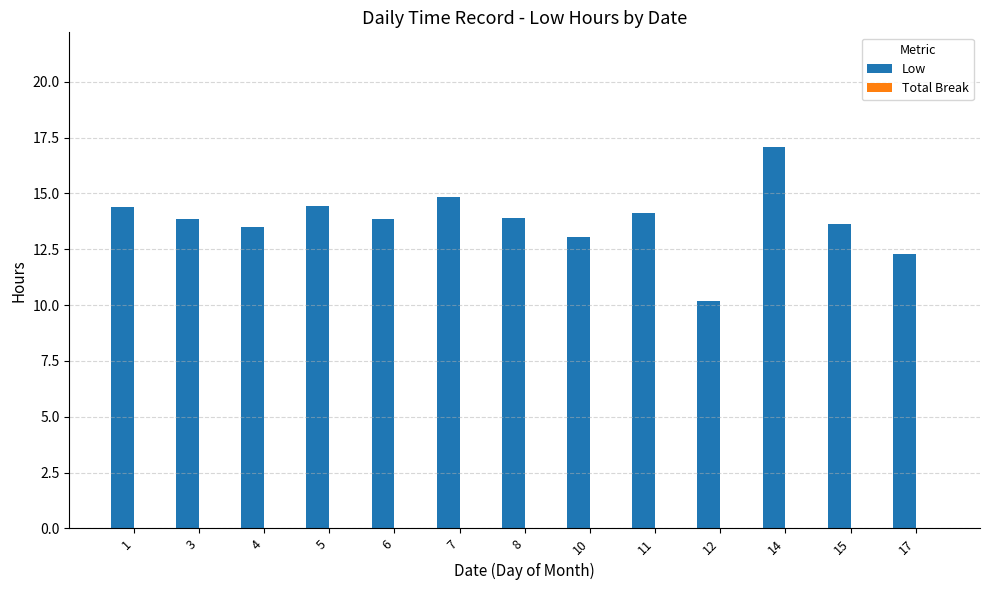

How many data points does each series have?

13